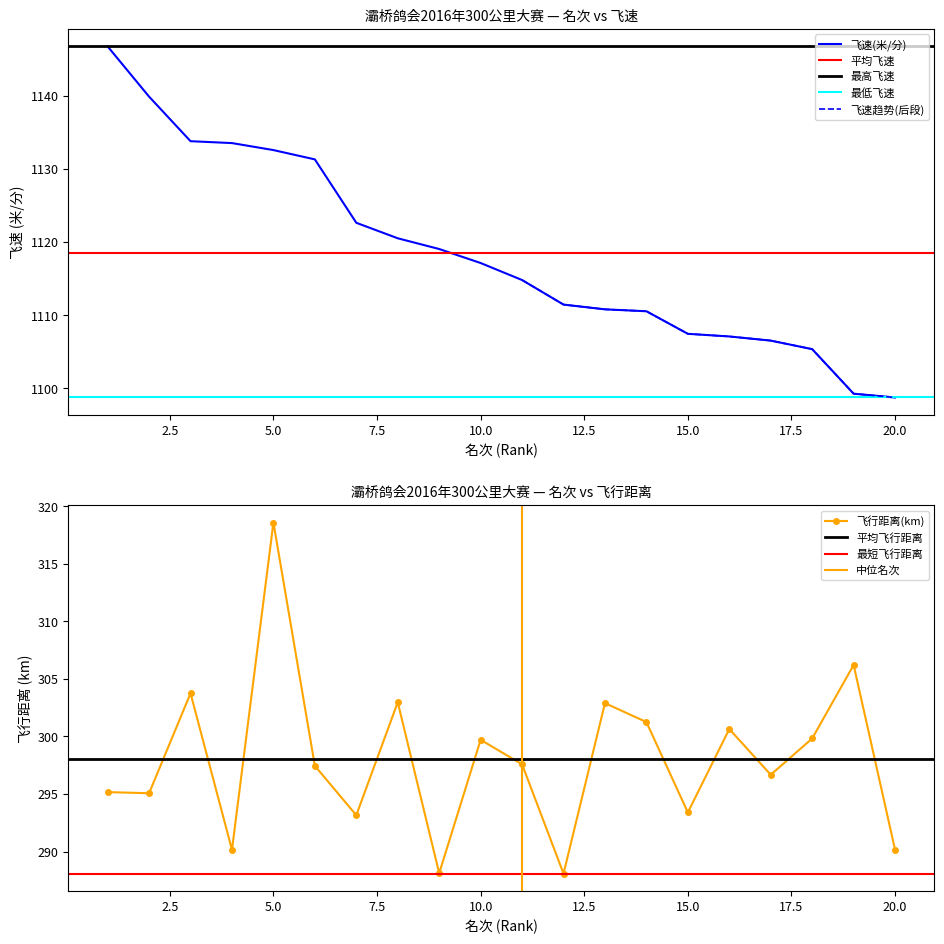

What is the spread (max minus min) of values at 10?

817.4